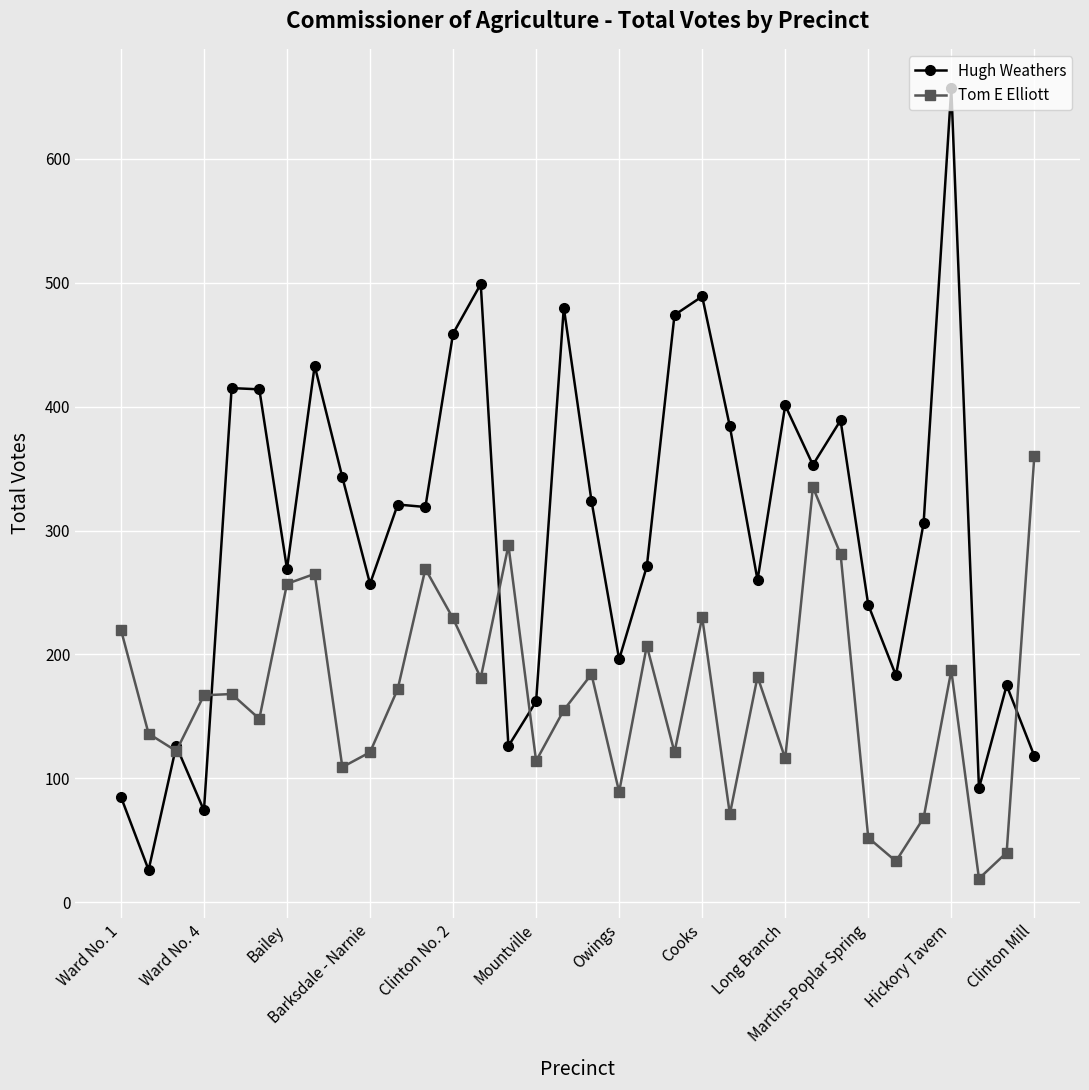

Which series has the largest range (max minus min)?

Hugh Weathers